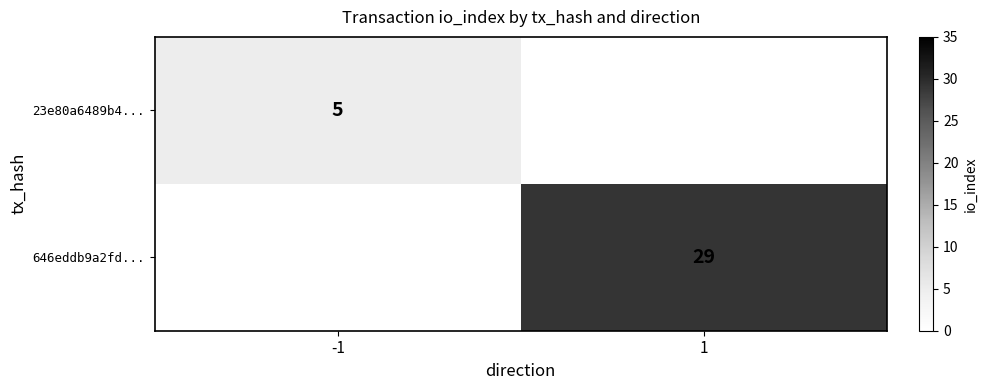

How many data points does each series have?

2